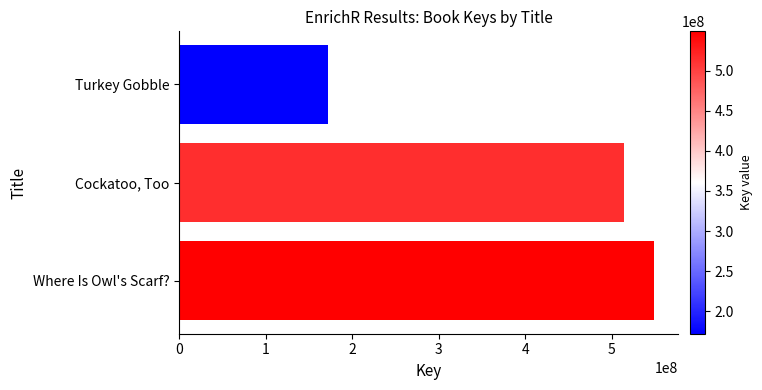

Rank the categories by value from highest to lowest.

Where Is Owl's Scarf?, Cockatoo, Too, Turkey Gobble